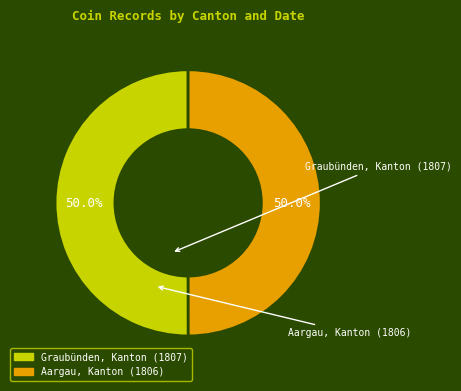

What percentage is the Graubünden, Kanton (1807) slice, to the nearest percent?

50%